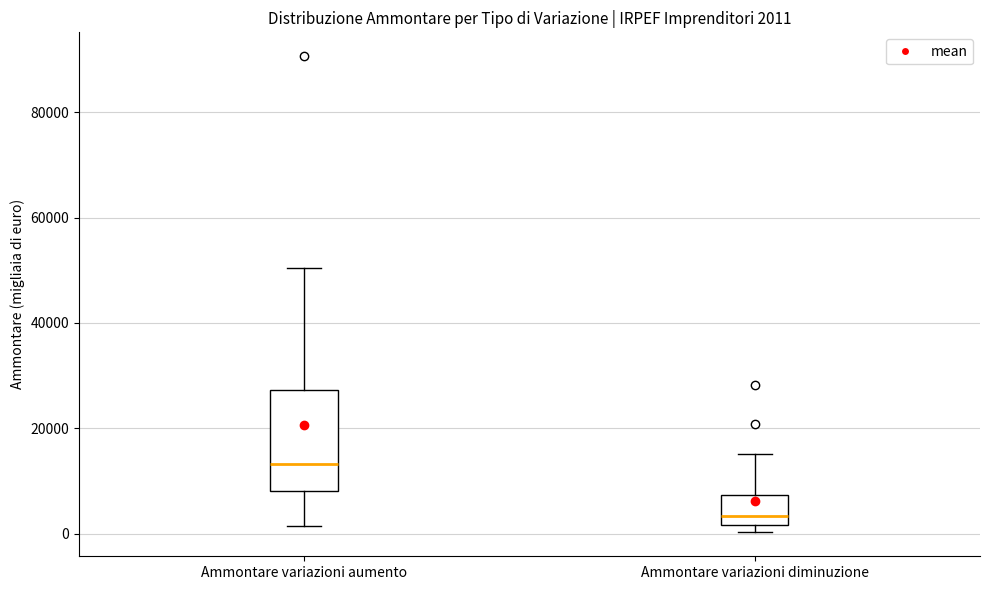

Which box is the tallest, from its lower edge to its upper edge?

Ammontare variazioni aumento